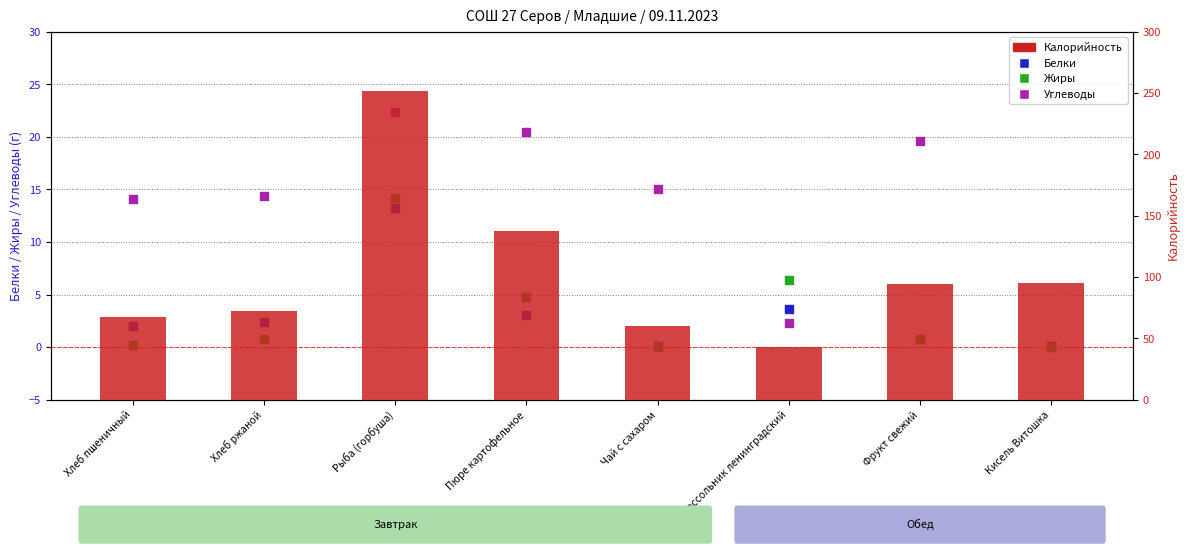

Which series contains the lowest Y value?

Жиры